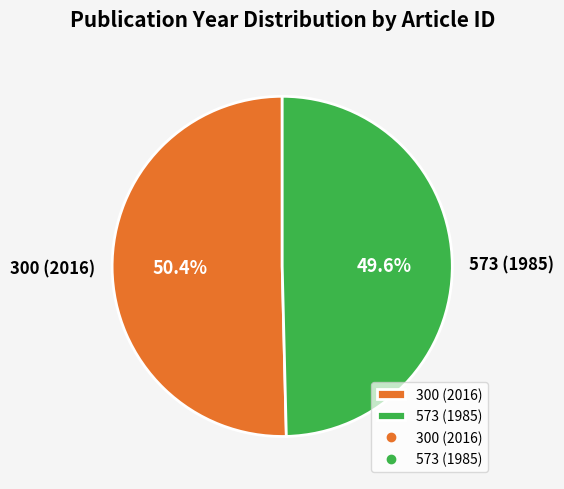

True or false: 573 (1985) accounts for 50% of the total.

True